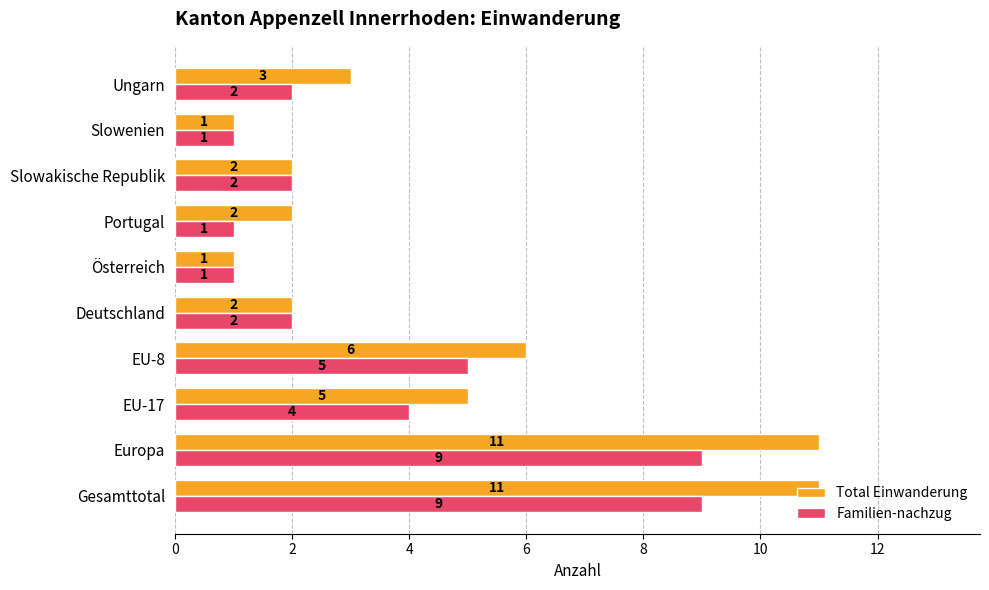

What is the sum of all Familien-nachzug values?

36